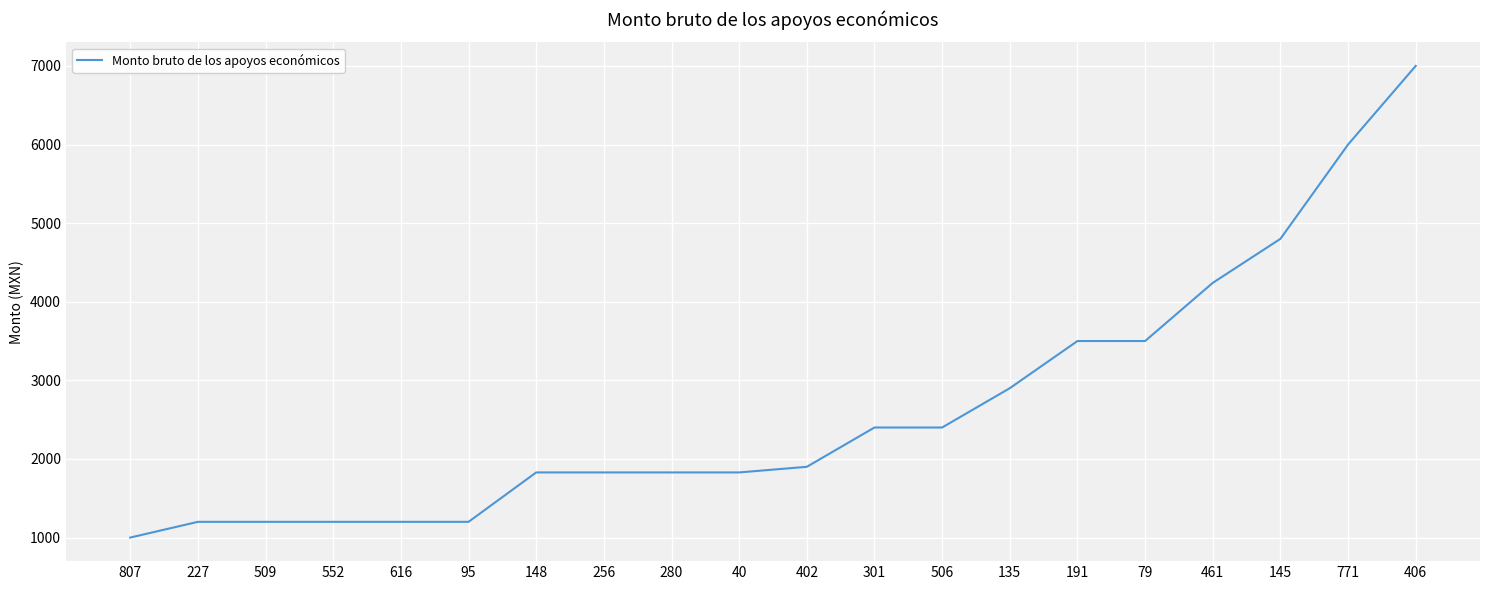

The value at 40 is 1828.4. True or false?

True